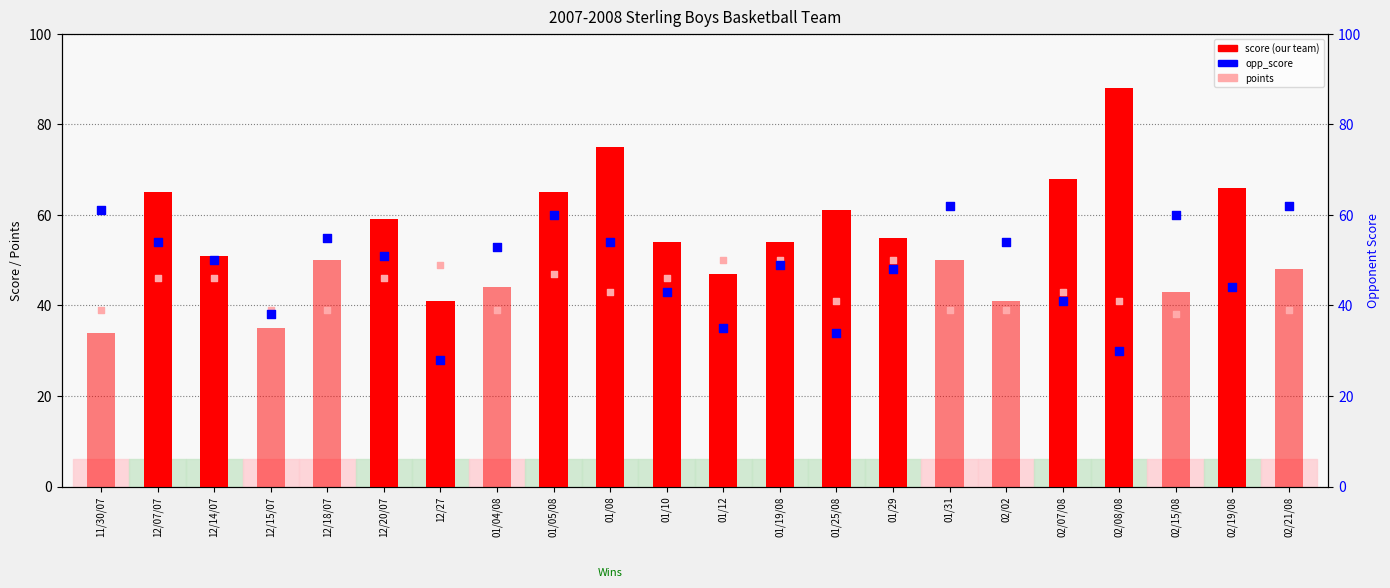

Which series has the largest total across all categories?

score